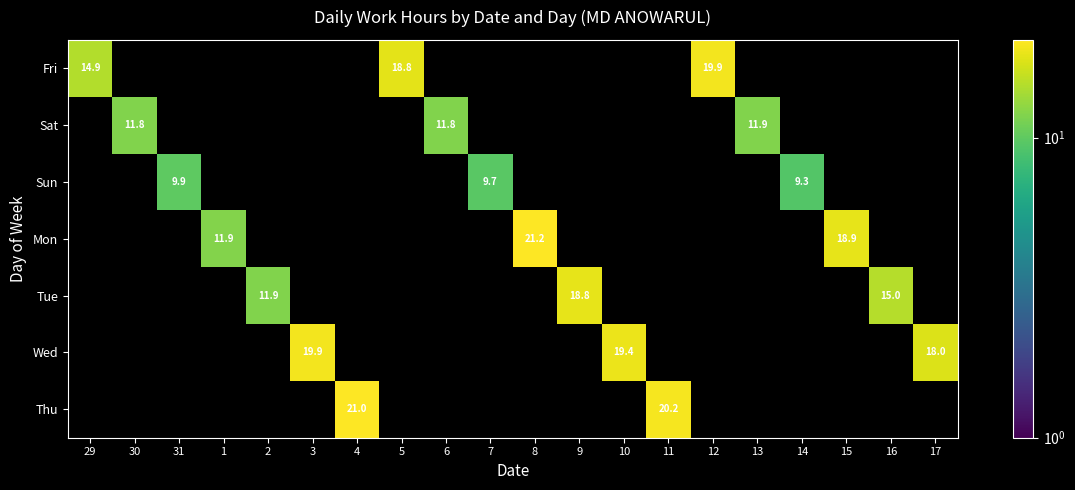

The Sun series shows 9.9 at 31. True or false?

True